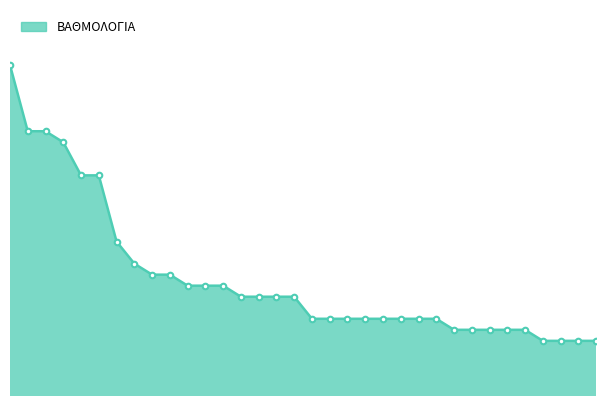

List the labels in order of value, smallest first.

31, 32, 33, 34, 26, 27, 28, 29, 30, 18, 19, 20, 21, 22, 23, 24, 25, 14, 15, 16, 17, 11, 12, 13, 9, 10, 8, 7, 5, 6, 4, 2, 3, 1